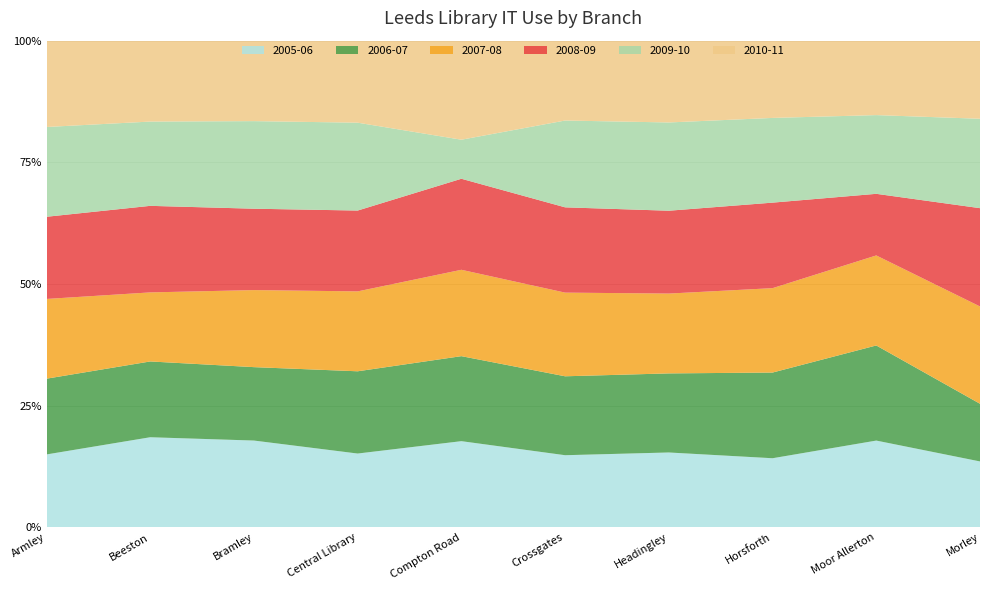

Reading right to left, extract all data points from this chart.

2005-06: Morley=32023	Moor Allerton=43438	Horsforth=25129	Headingley=47889	Crossgates=24077	Compton Road=44436	Central Library=164703	Bramley=18778	Beeston=17442	Armley=36419
2006-07: Morley=27994	Moor Allerton=47578	Horsforth=31124	Headingley=50541	Crossgates=26317	Compton Road=43797	Central Library=183372	Bramley=15870	Beeston=14660	Armley=37808
2007-08: Morley=47227	Moor Allerton=45035	Horsforth=30657	Headingley=51020	Crossgates=27899	Compton Road=44500	Central Library=178139	Bramley=16657	Beeston=13357	Armley=39797
2008-09: Morley=47707	Moor Allerton=30819	Horsforth=31060	Headingley=52938	Crossgates=28436	Compton Road=46895	Central Library=180199	Bramley=17592	Beeston=16741	Armley=41012
2009-10: Morley=43396	Moor Allerton=39375	Horsforth=30771	Headingley=56411	Crossgates=28948	Compton Road=20118	Central Library=195890	Bramley=18933	Beeston=16302	Armley=44811
2010-11: Morley=37902	Moor Allerton=37234	Horsforth=28061	Headingley=52271	Crossgates=26627	Compton Road=51025	Central Library=182841	Bramley=17394	Beeston=15649	Armley=43078